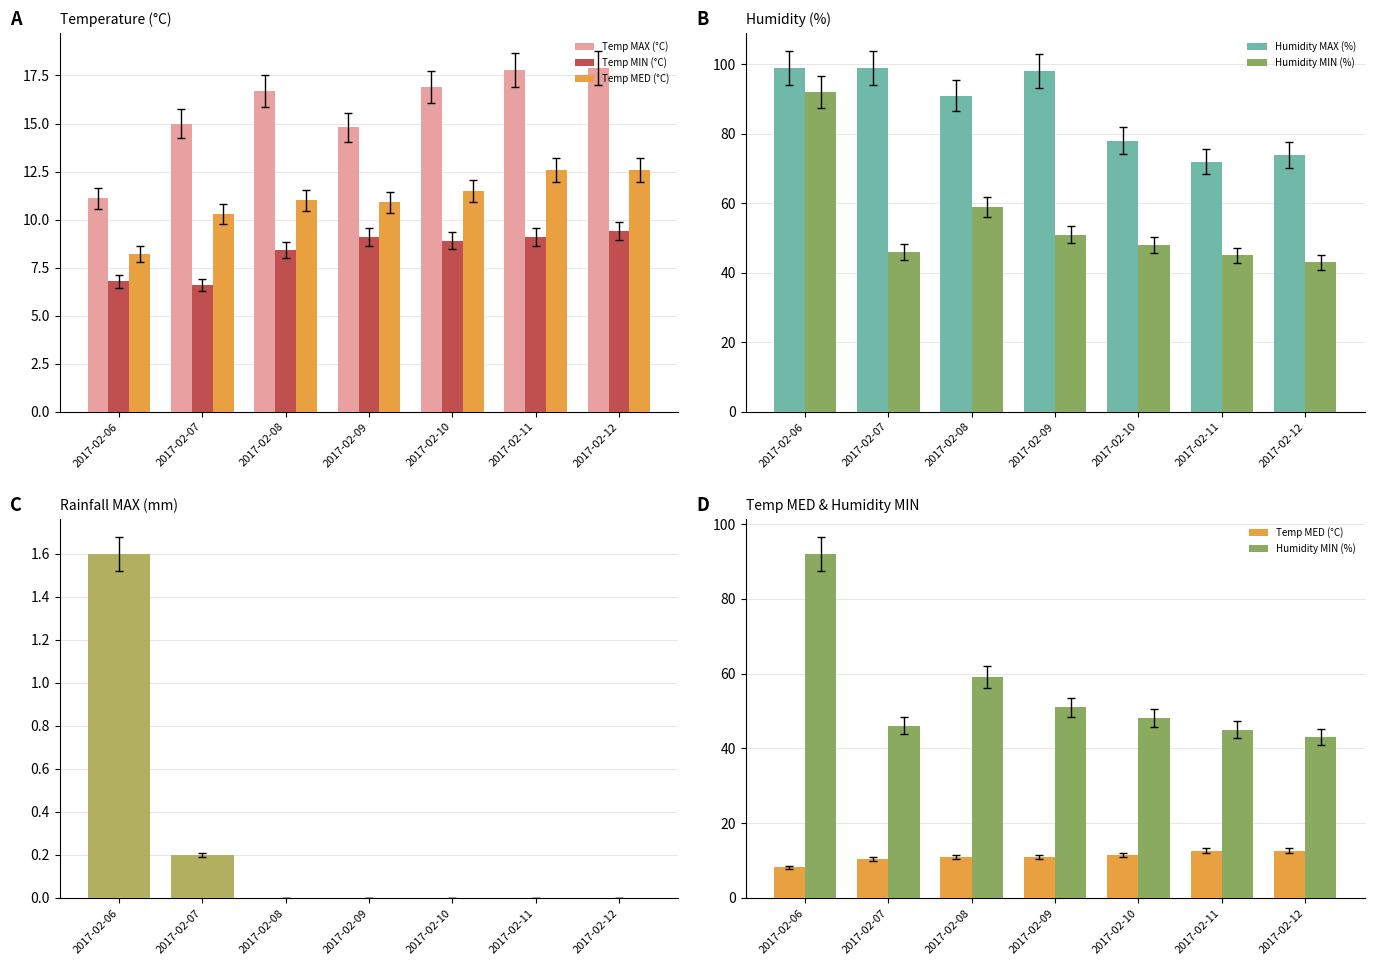

Rank the series at 2017-02-06 from lowest to highest value.

Rain MAX (mm), Temp MIN (°C), Temp MED (°C), Temp MAX (°C), Humidity MIN (%), Humidity MAX (%)